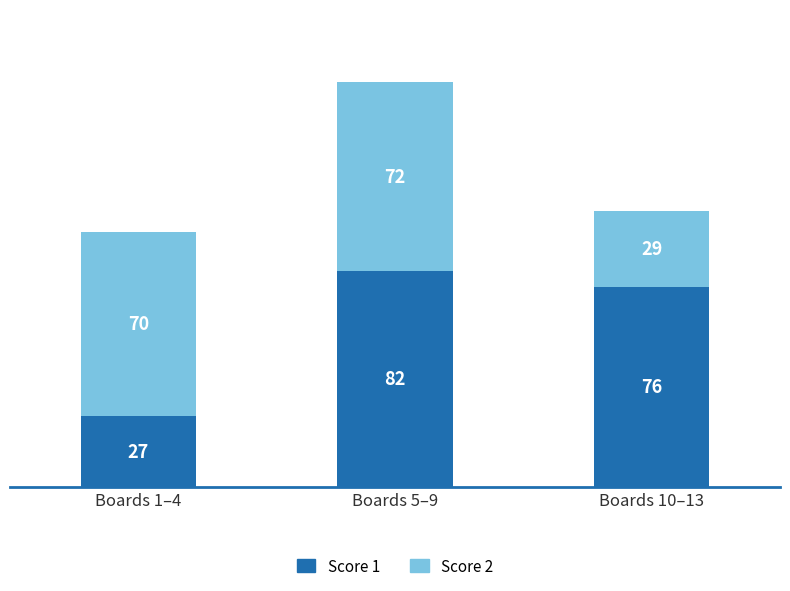

What is the sum of all Score 1 values?

185